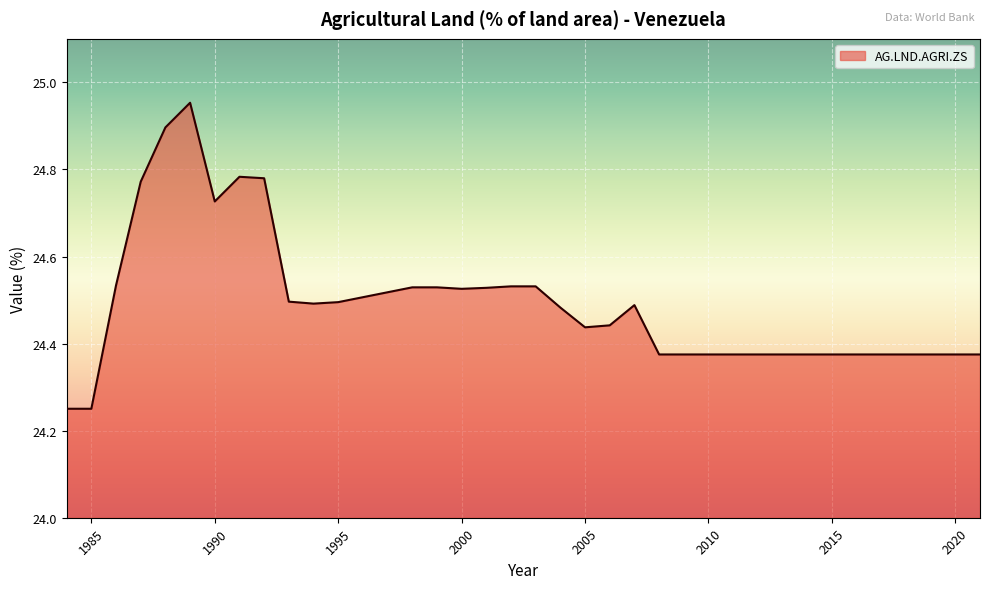

Is this an area chart (filled region under the line)?

Yes